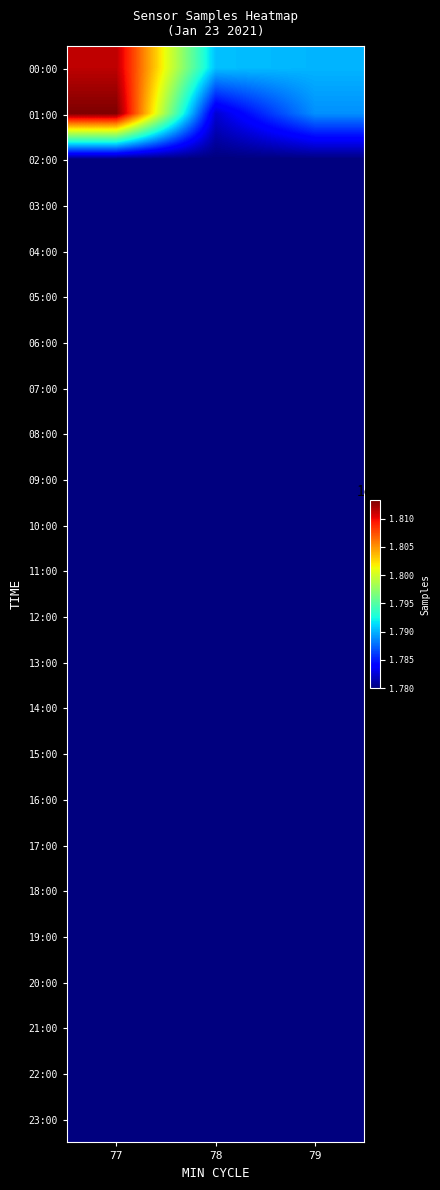

At which category does the chart reach its peak across all series?

77